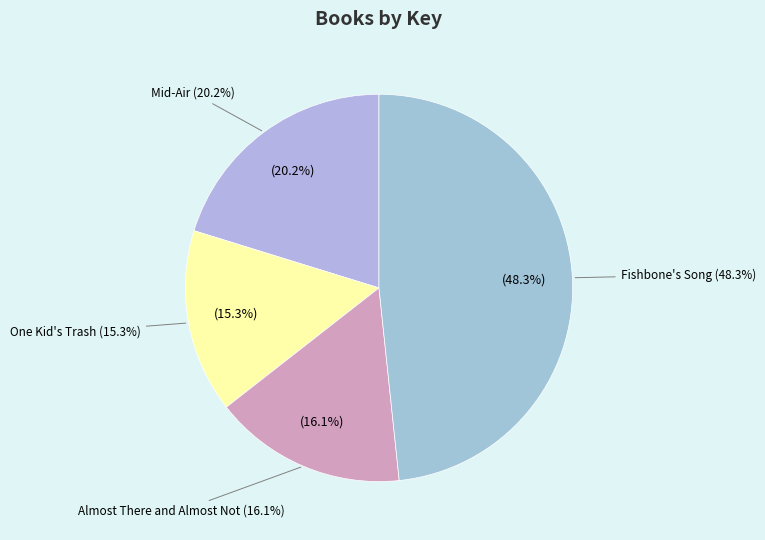

The Almost There and Almost Not slice represents 16% of the pie. True or false?

True